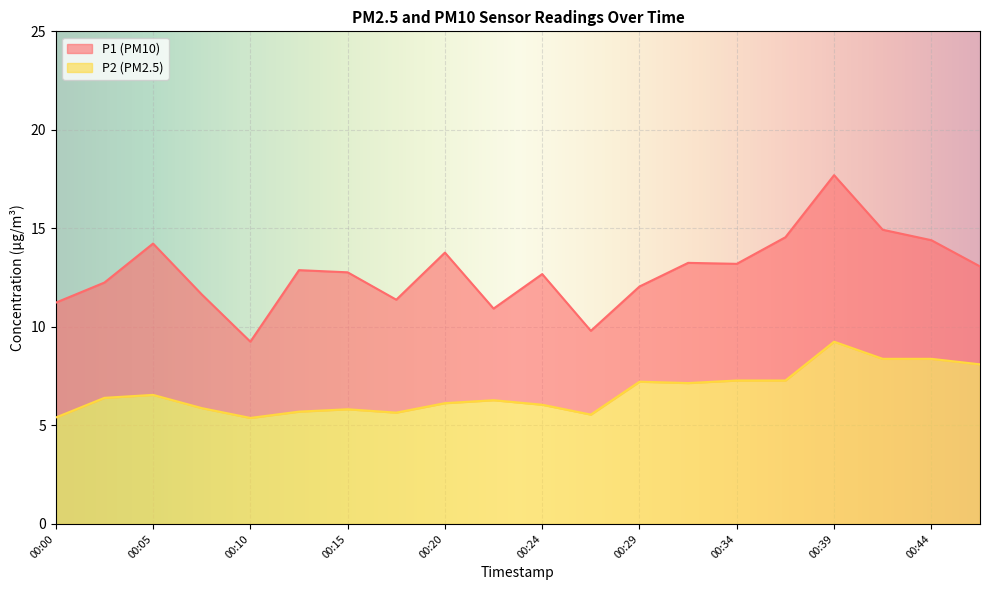

Is it true that P2 equals 6.1 at 00:20?

True